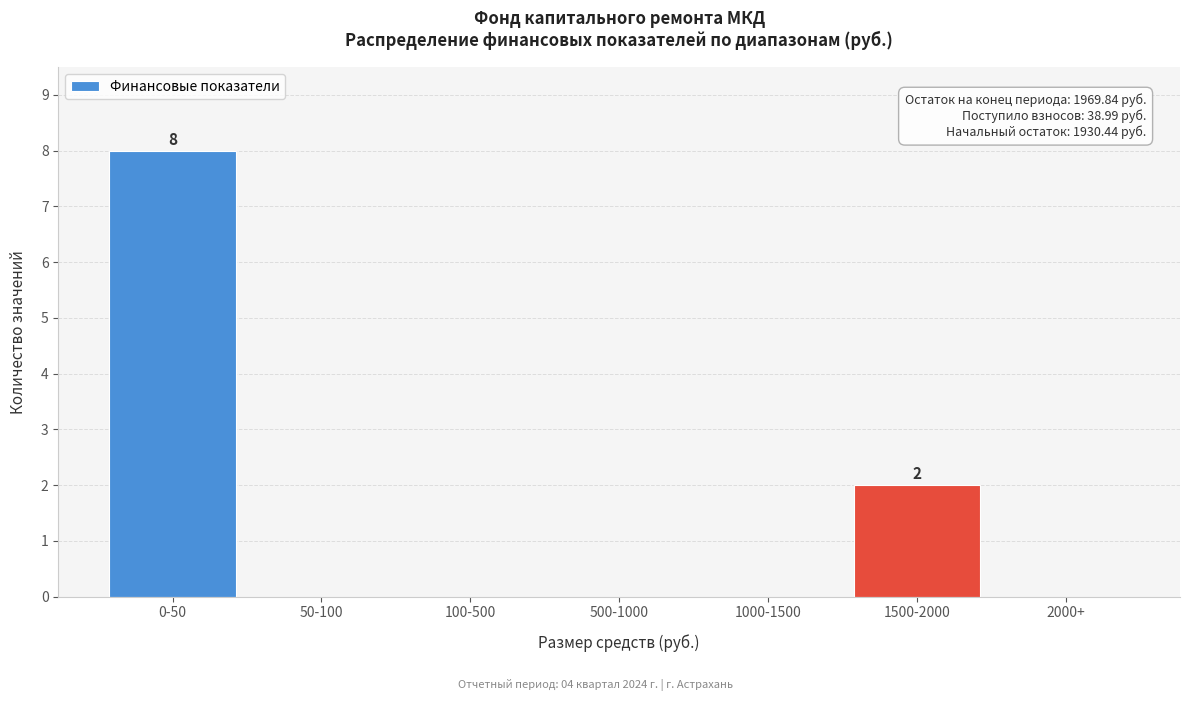

Reading right to left, what are all the values shown in this chart?

2000+=0	1500-2000=2	1000-1500=0	500-1000=0	100-500=0	50-100=0	0-50=8